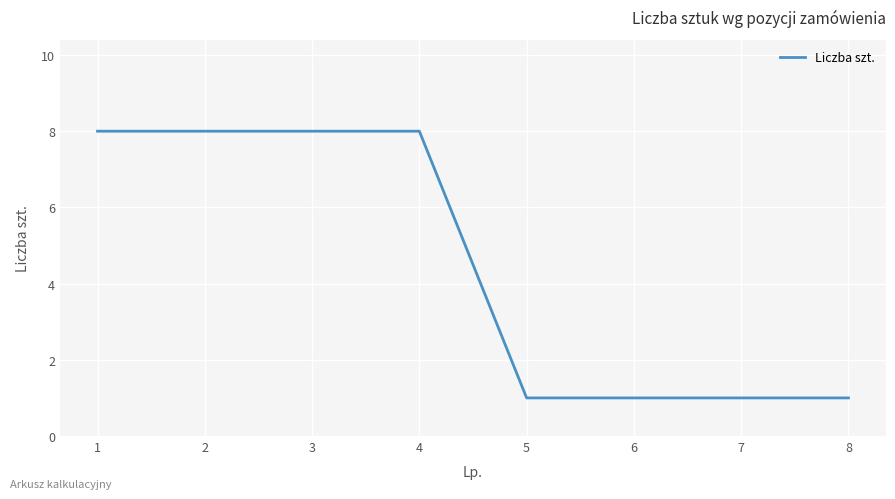

Does the chart have visible grid lines?

Yes